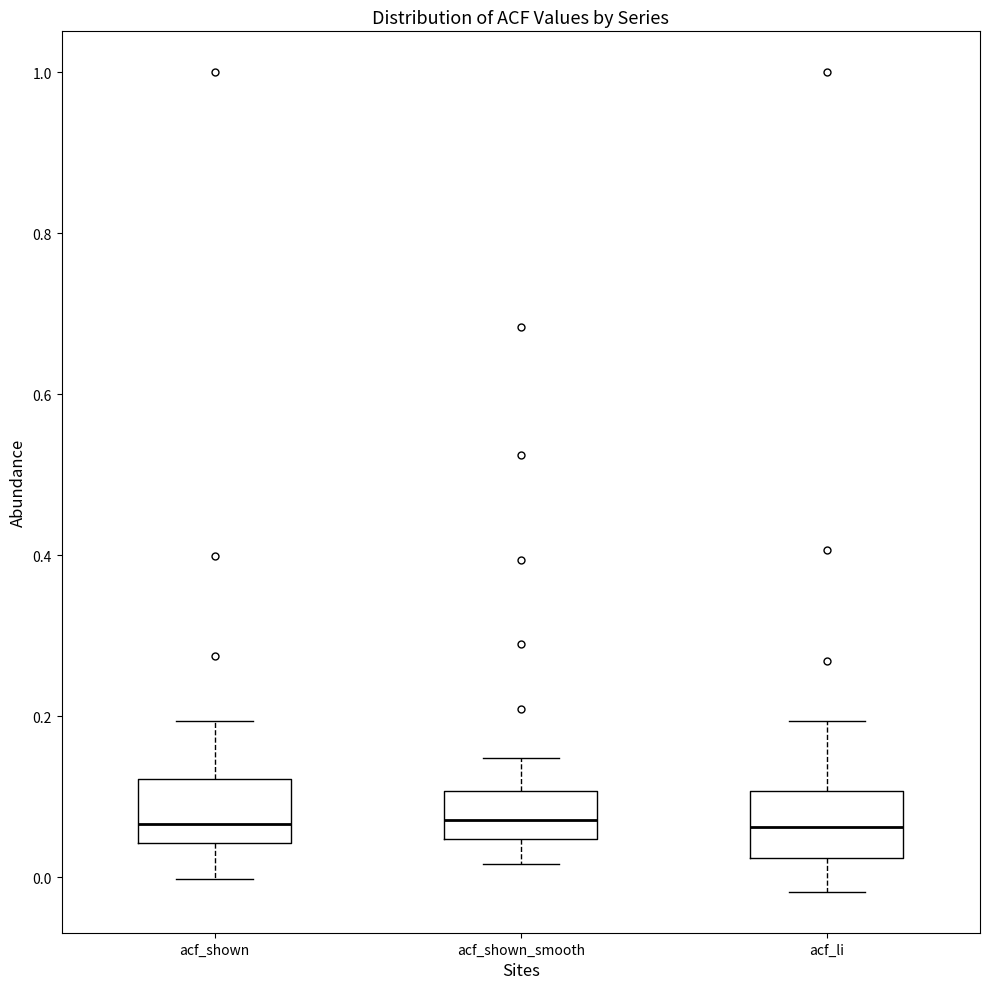

Where is the lower edge of the box for acf_shown_smooth on the y-axis? The values are not printed on the chart, so give them approximately, as read against the axis.

0.04